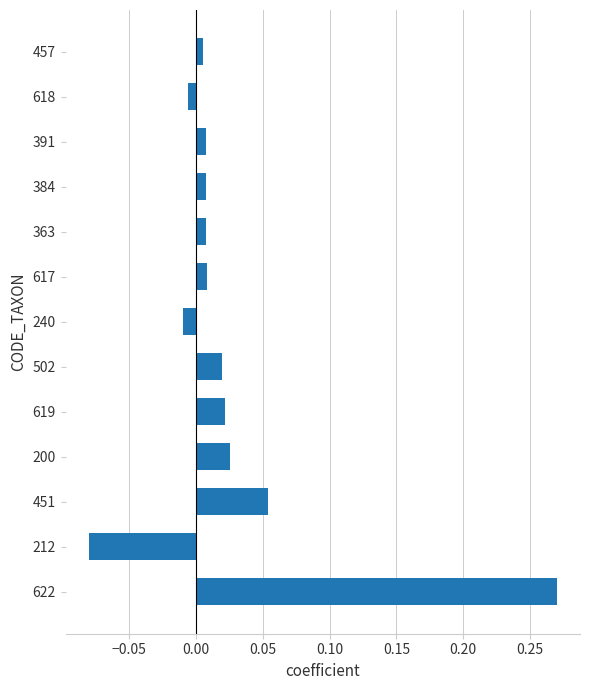

The value at 451 is 0.0. True or false?

False